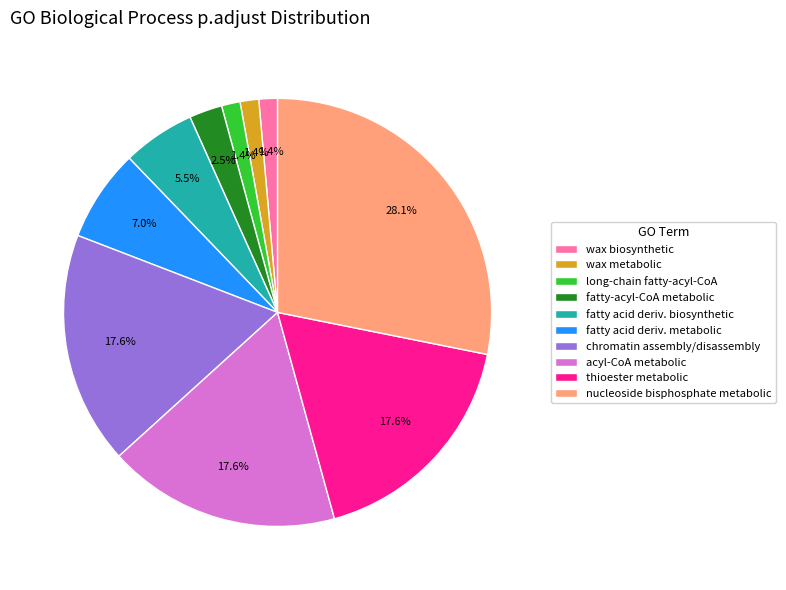

How many slices are in this pie chart?

10